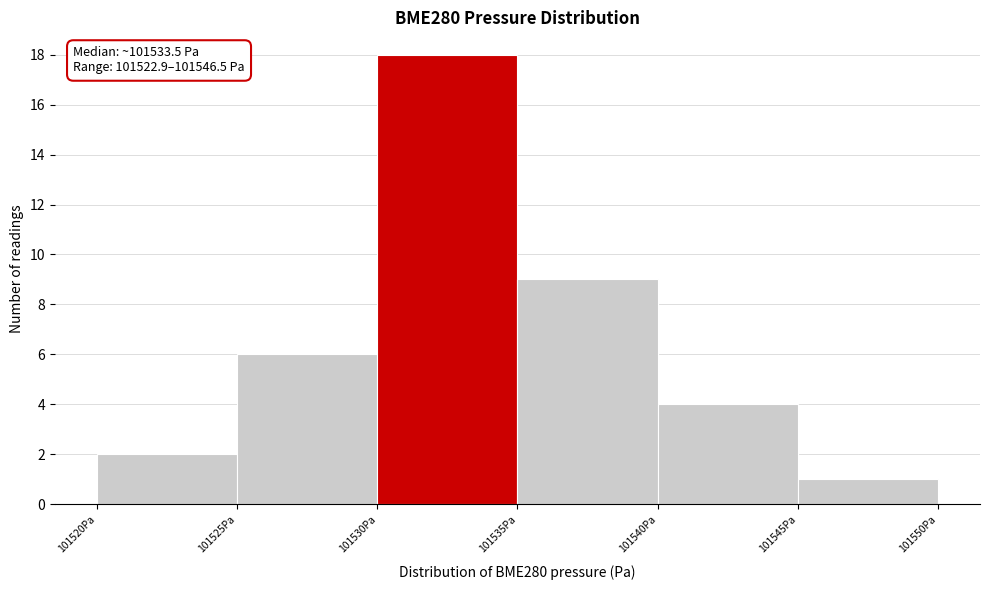

Over which range of the x-axis is the bar tallest?

101530 to 101535